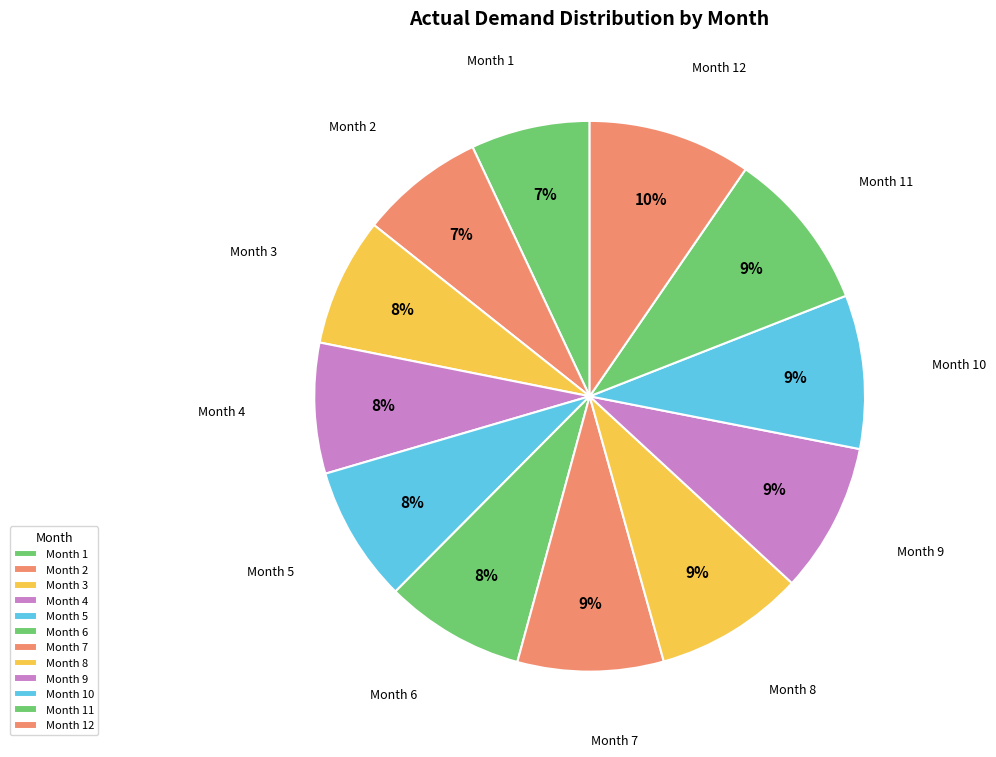

Count the number of slices in the pie.

12